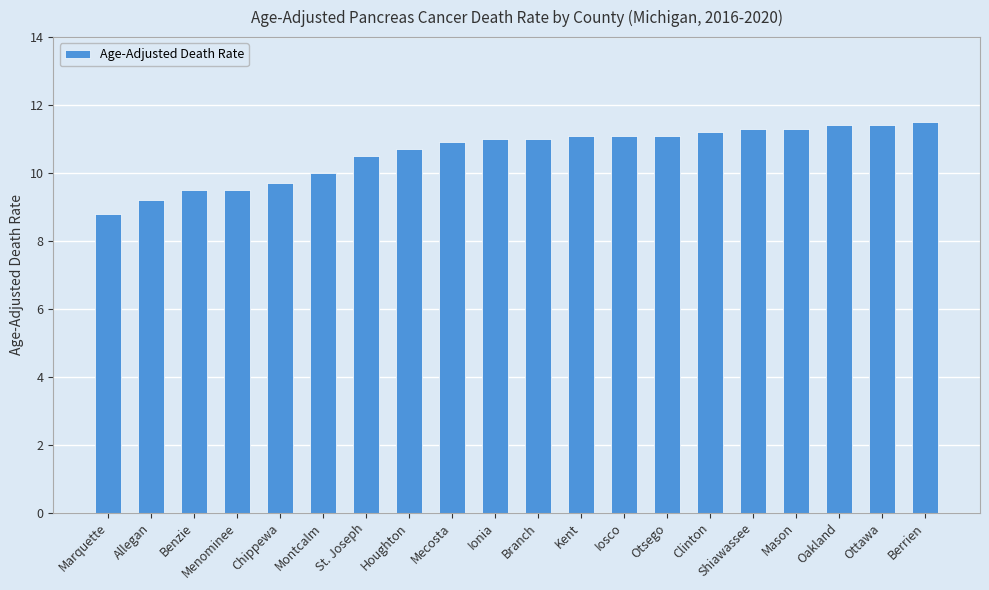

The value at Ottawa is 11.4. True or false?

True